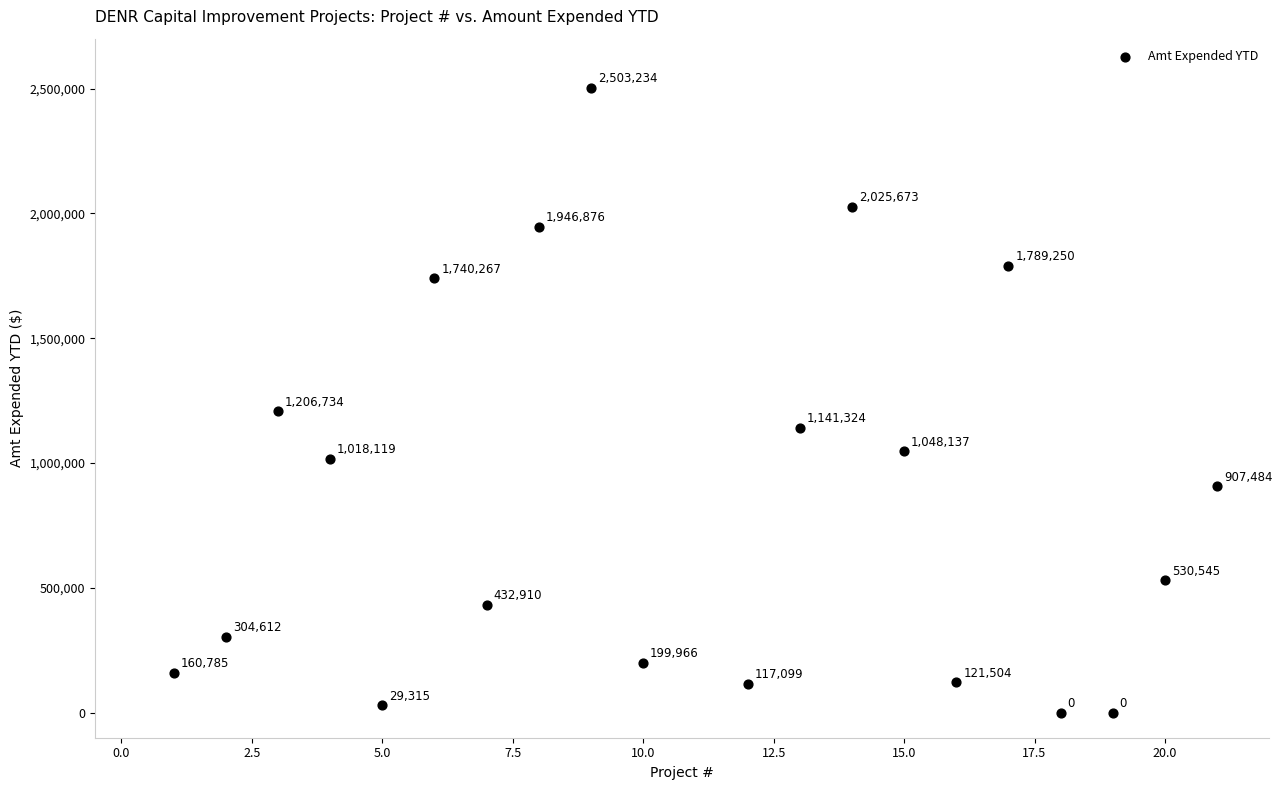

What Y value in the scatter plot is closest to 1251617?

1206734.3